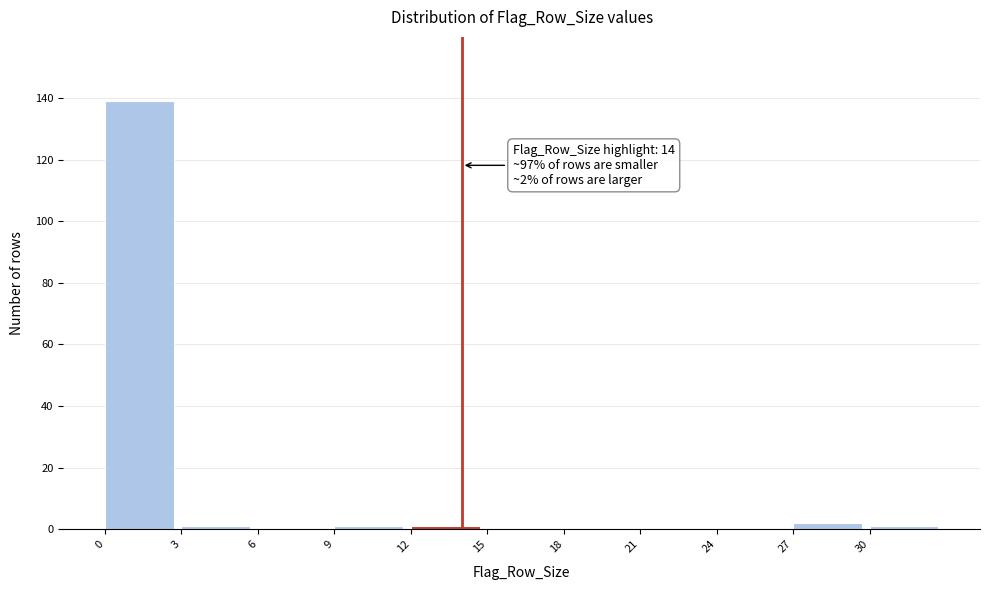

Which range on the x-axis has the tallest bar?

0 to 3